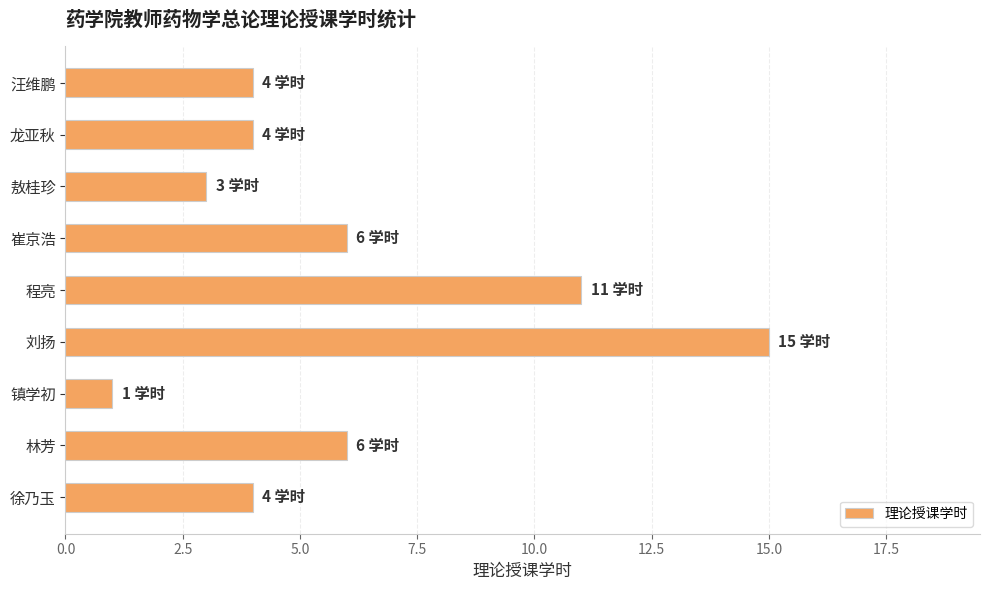

Reading top to bottom, transcribe all the data shown in this chart.

汪维鹏=4	龙亚秋=4	敖桂珍=3	崔京浩=6	程亮=11	刘扬=15	镇学初=1	林芳=6	徐乃玉=4